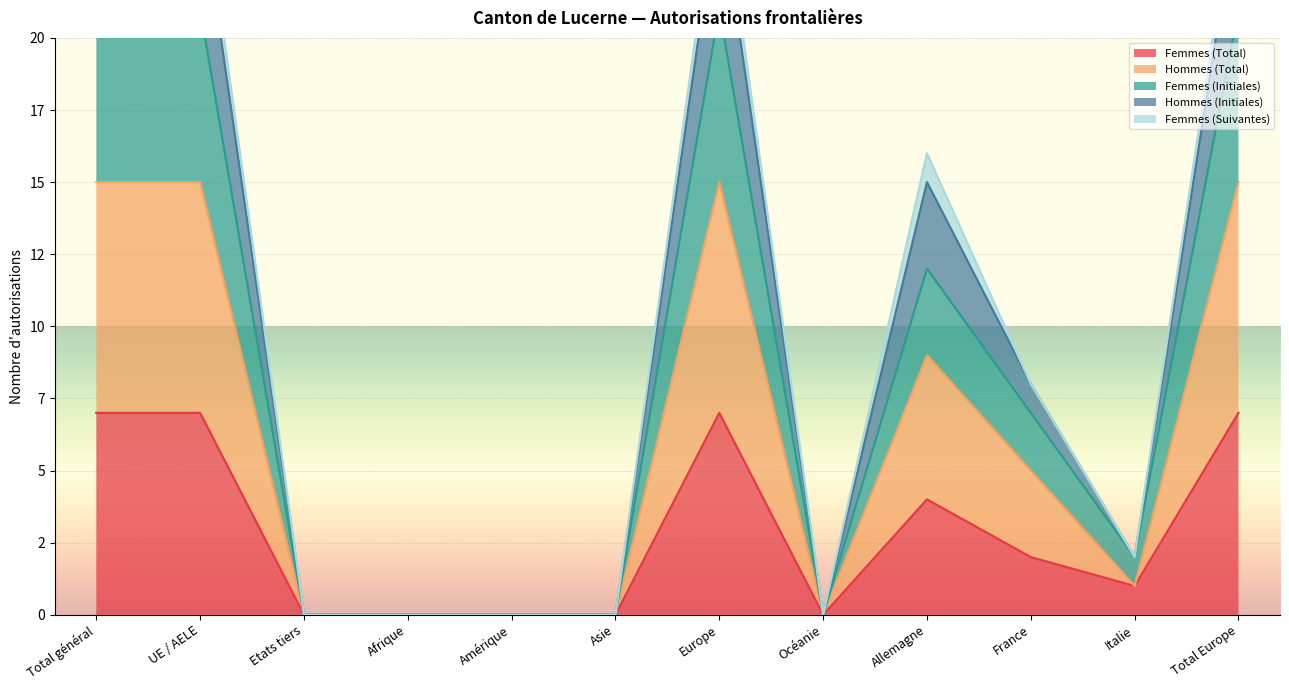

How many categories are shown in the chart?

12